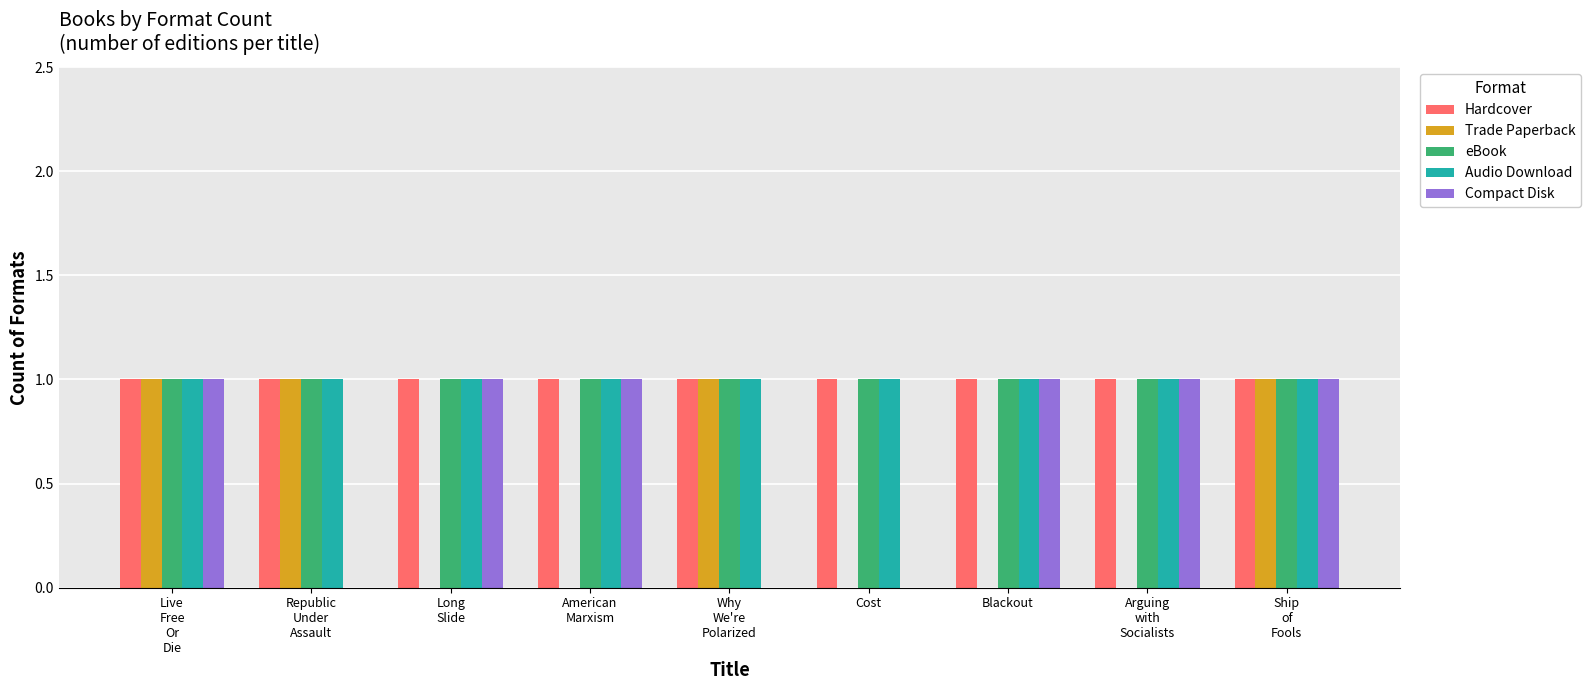

Are the bars grouped side by side (vs. stacked)?

Yes